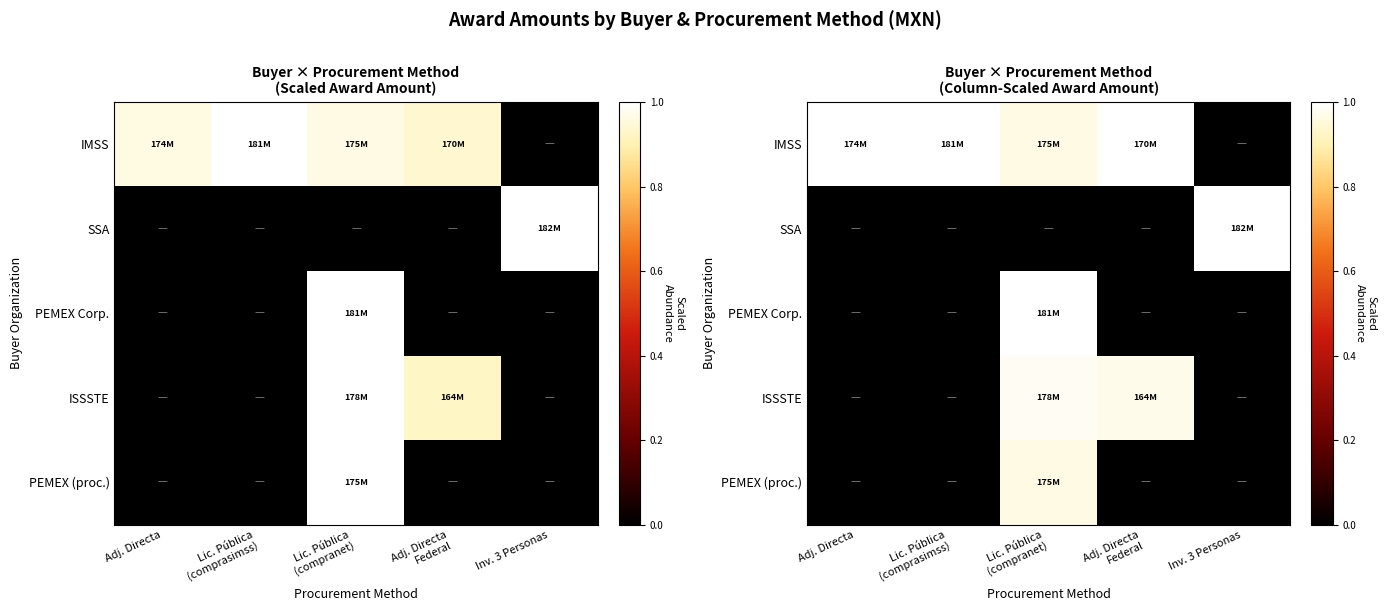

Which series has the largest total across all categories?

IMSS